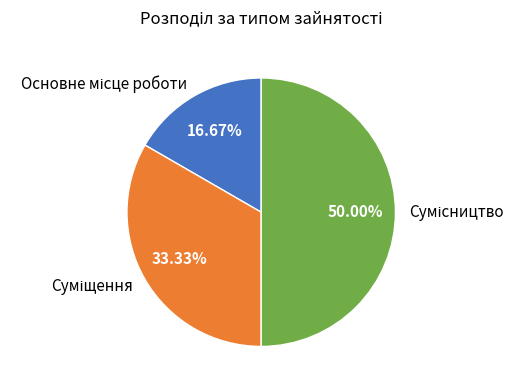

True or false: Суміщення accounts for 23% of the total.

False